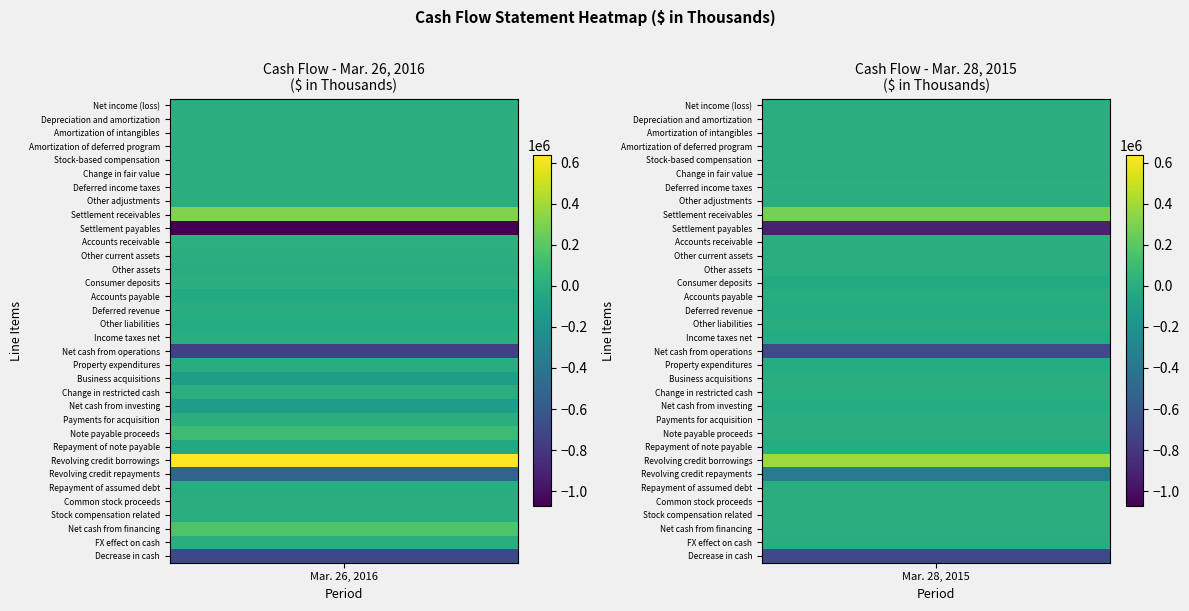

Which series has the largest total across all categories?

Revolving credit borrowings